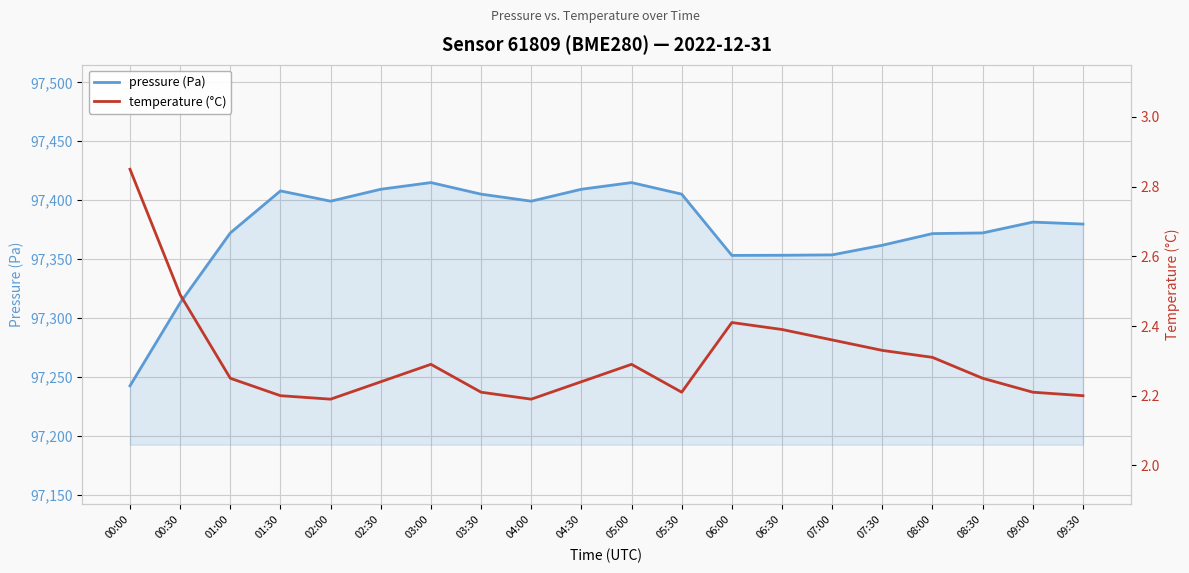

Is the value of temperature (°C) at 09:00 greater than the value of pressure (Pa) at 04:00?

No